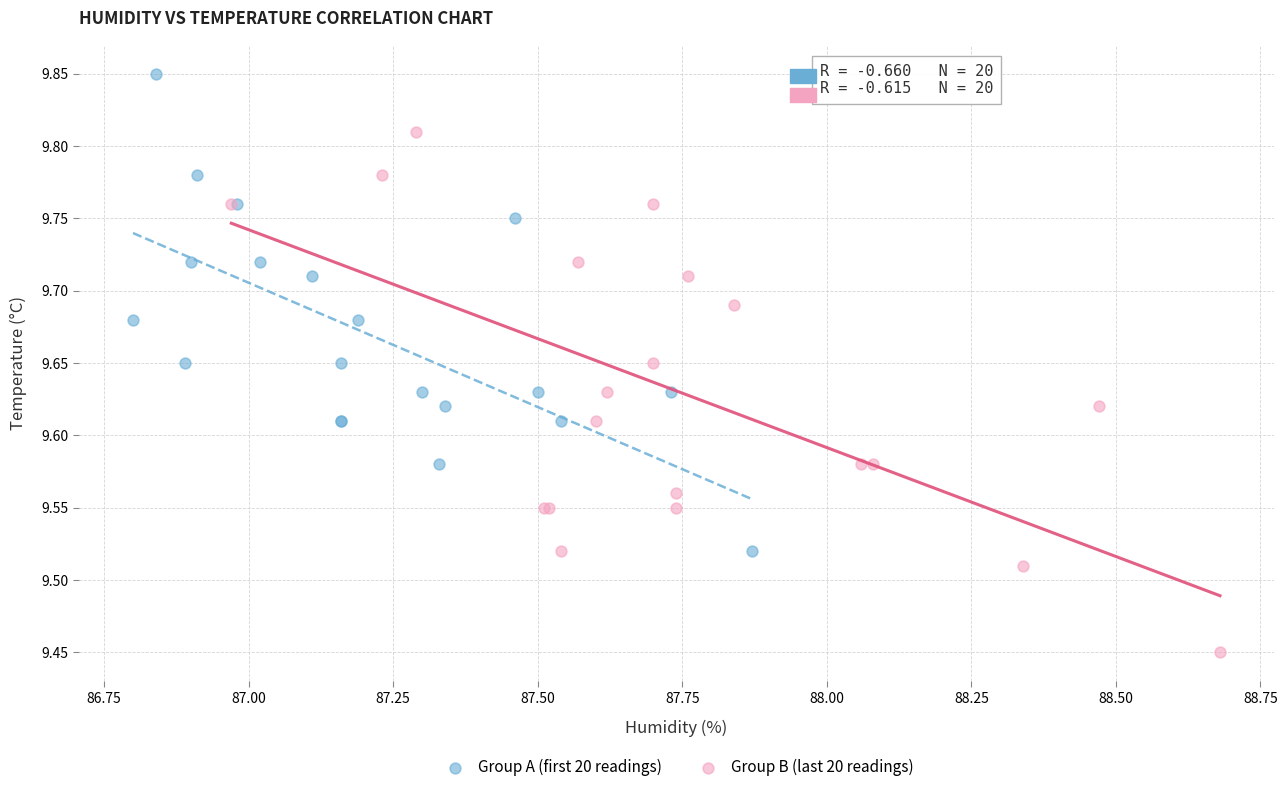

Which series reaches the maximum Y coordinate?

Group A (first 20 readings)